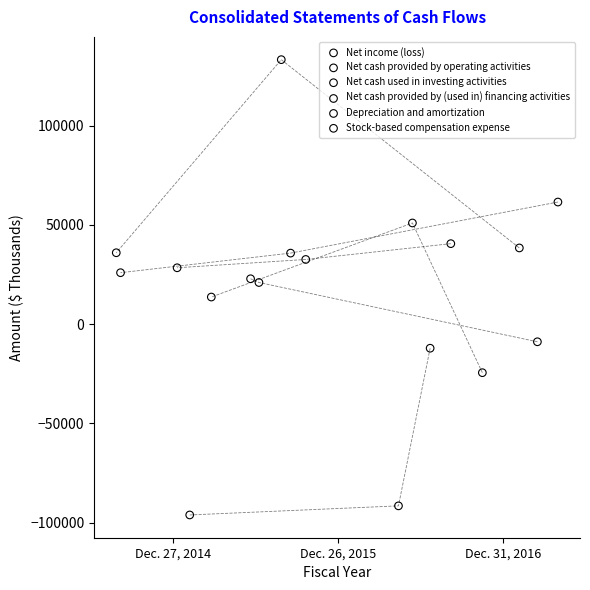

Which series reaches the maximum Y coordinate?

Net cash provided by operating activities